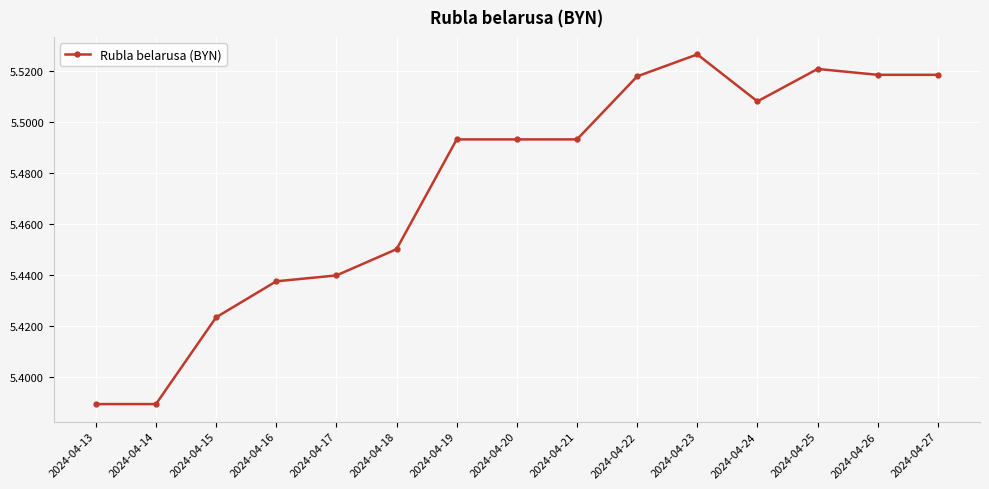

Is it true that the value at 2024-04-26 is 9.7?

False